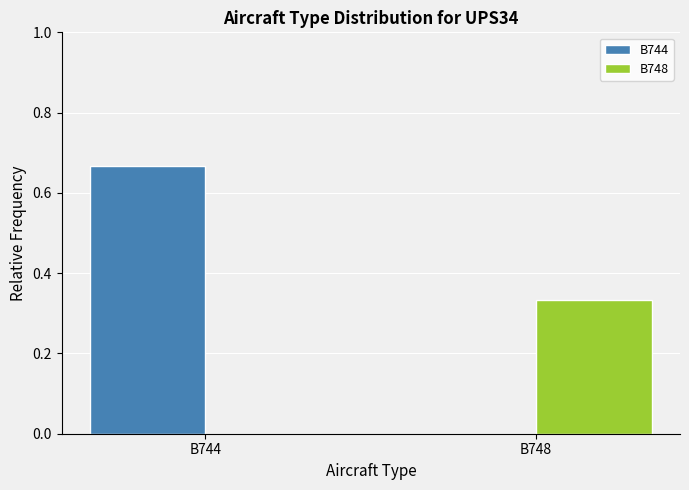

At which category does the chart reach its peak across all series?

B744